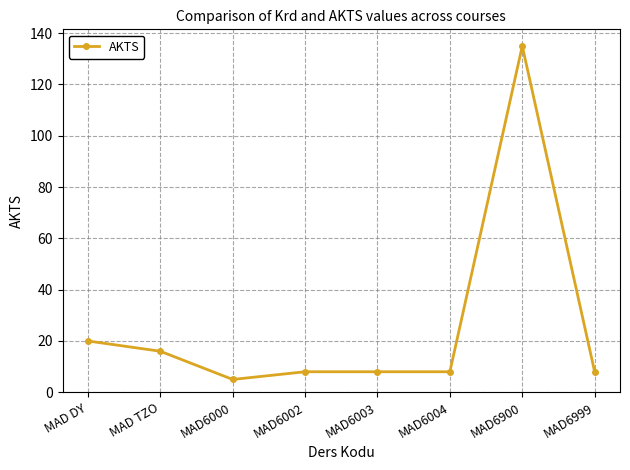

What is the difference between the second highest and second lowest values?

12